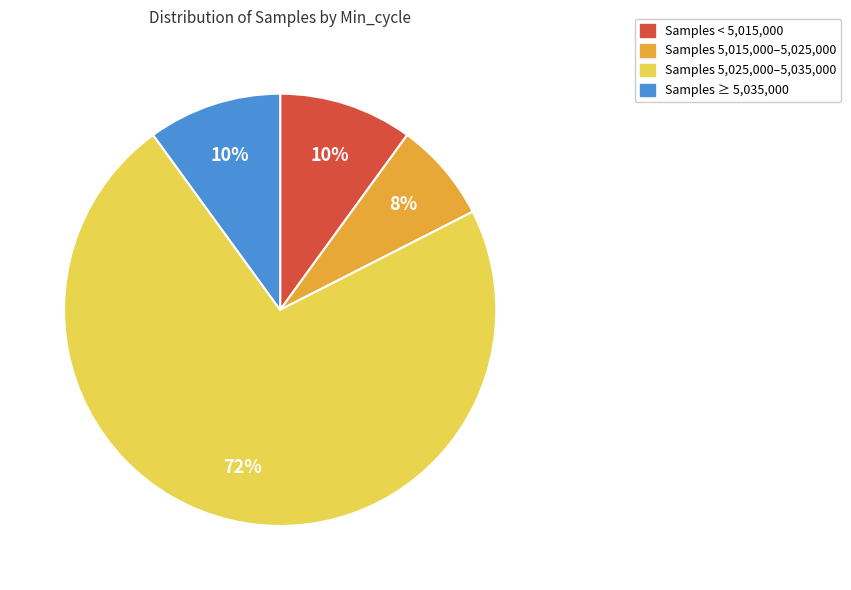

True or false: Samples < 5,015,000 accounts for 1% of the total.

False